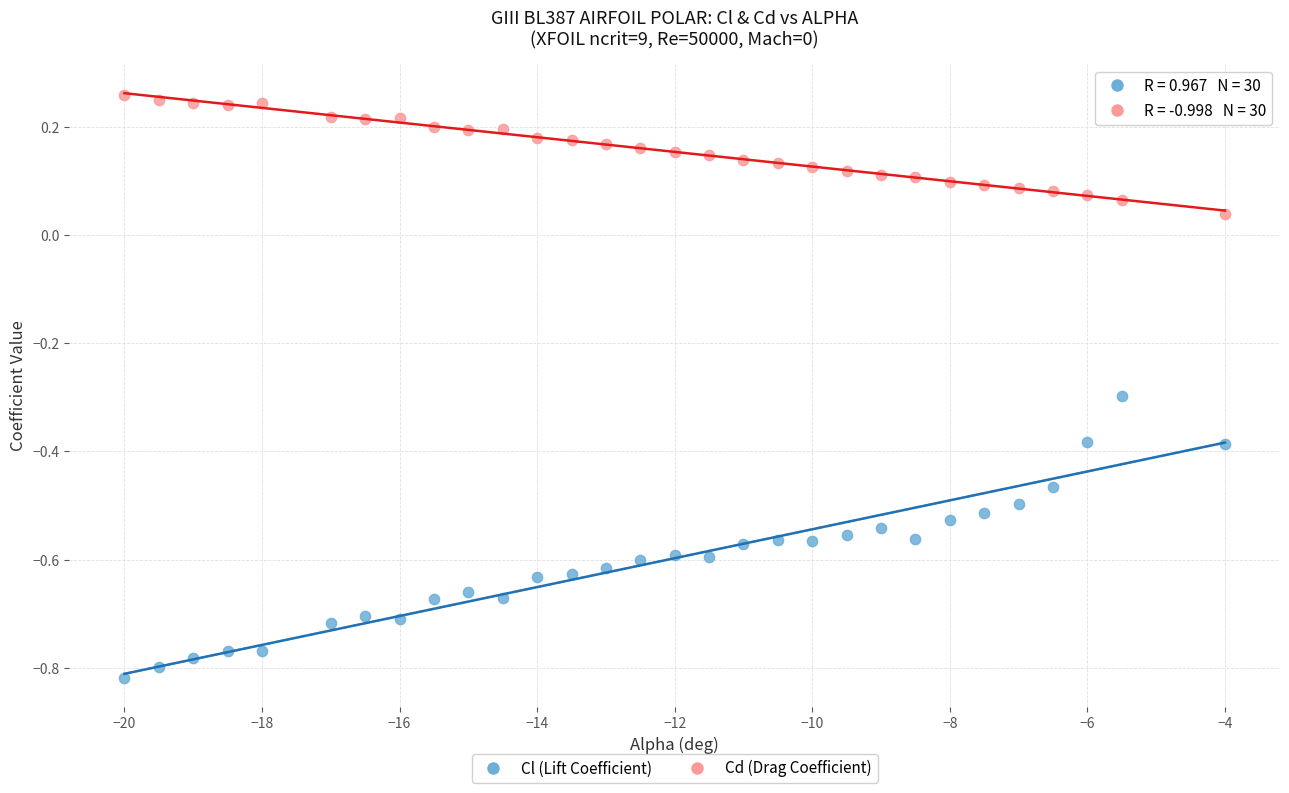

What is the X range (max minus min) for the scatter plot?

16.0